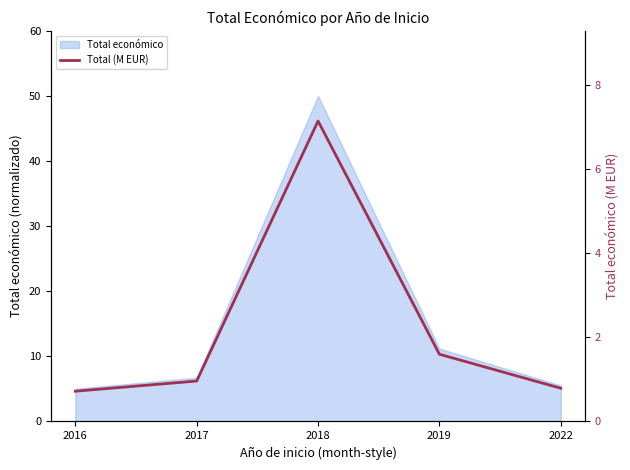

Which has a higher value, 2017 or 2022?

2017